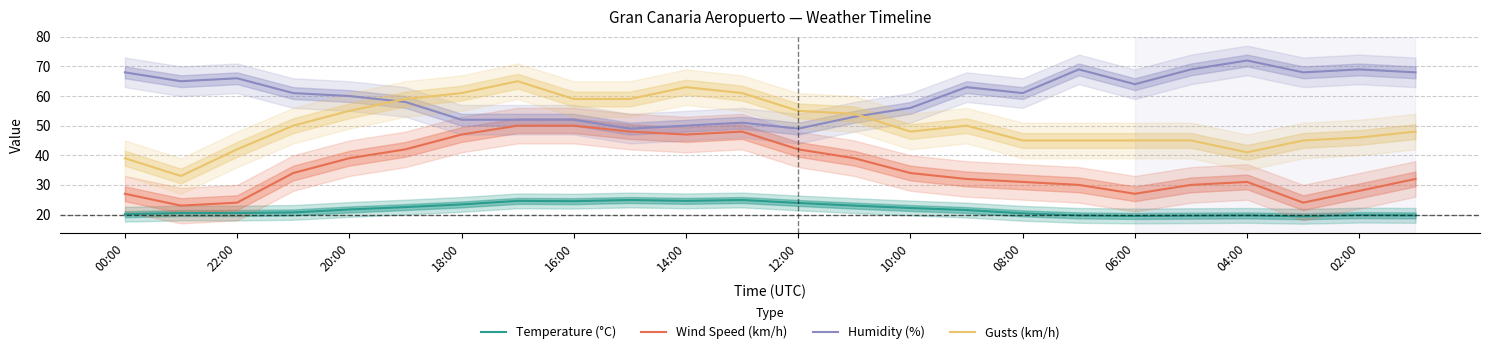

The Wind Speed (km/h) series shows 47.0 at 14:00. True or false?

True